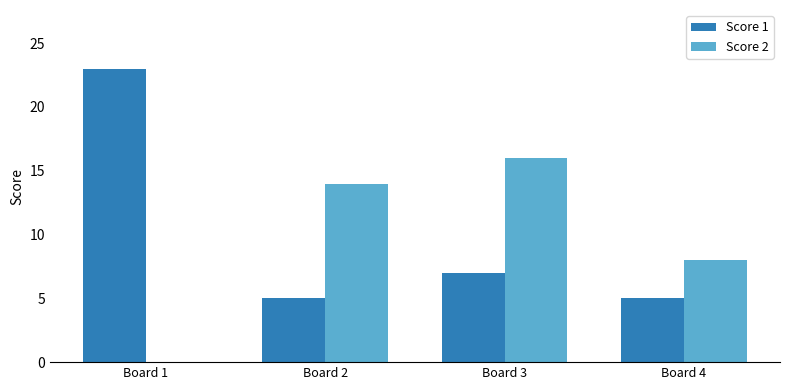

Between Board 1 and Board 2, which series saw the biggest shift?

Score 1